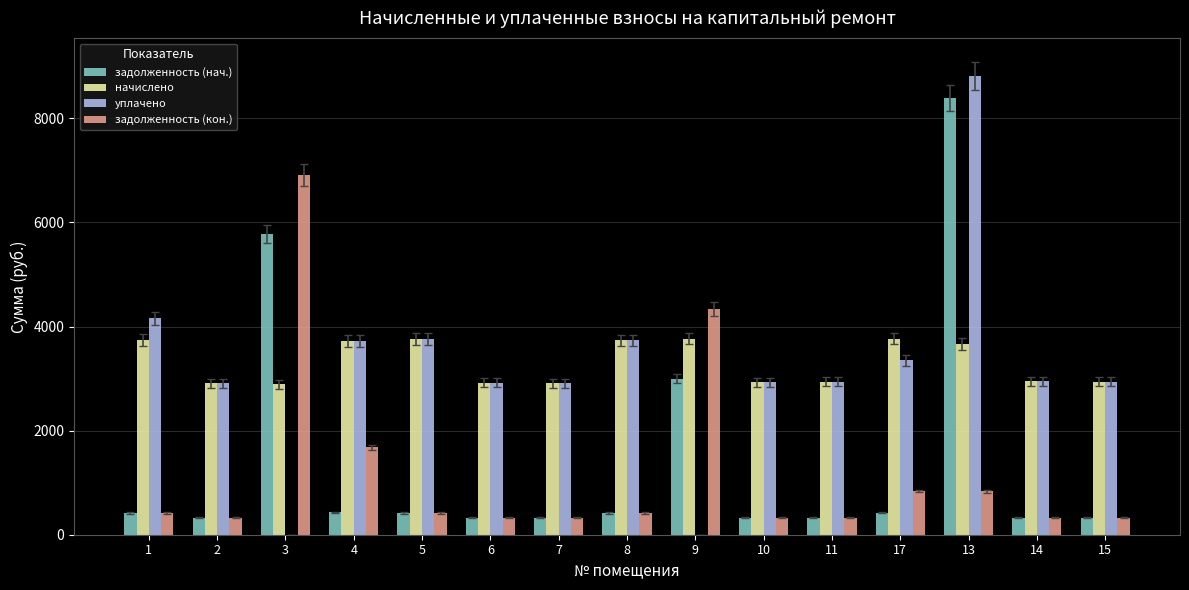

The value of уплачено at 9 is 0.0. True or false?

True